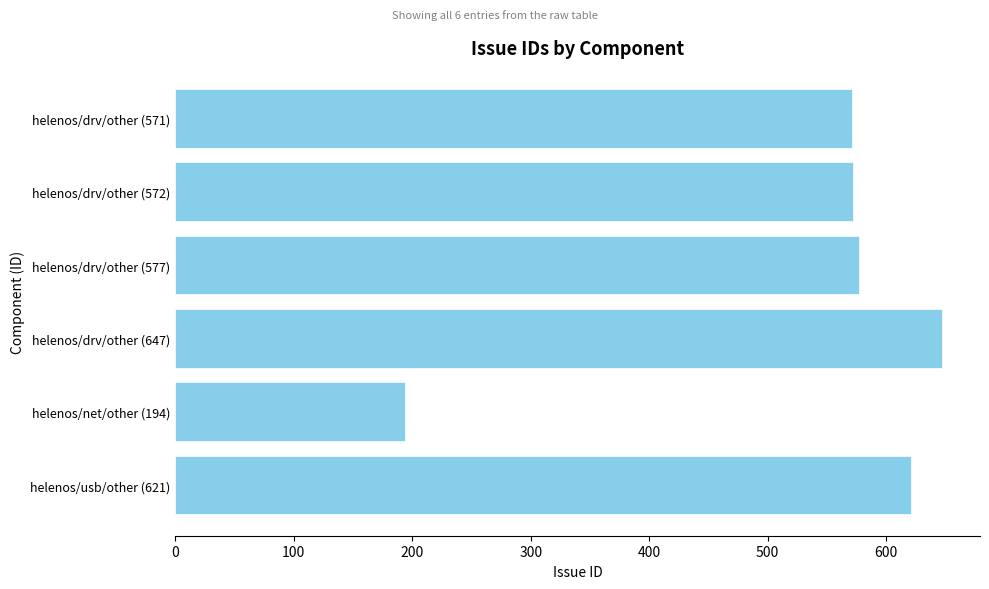

What is the difference between the maximum and second lowest values?

76